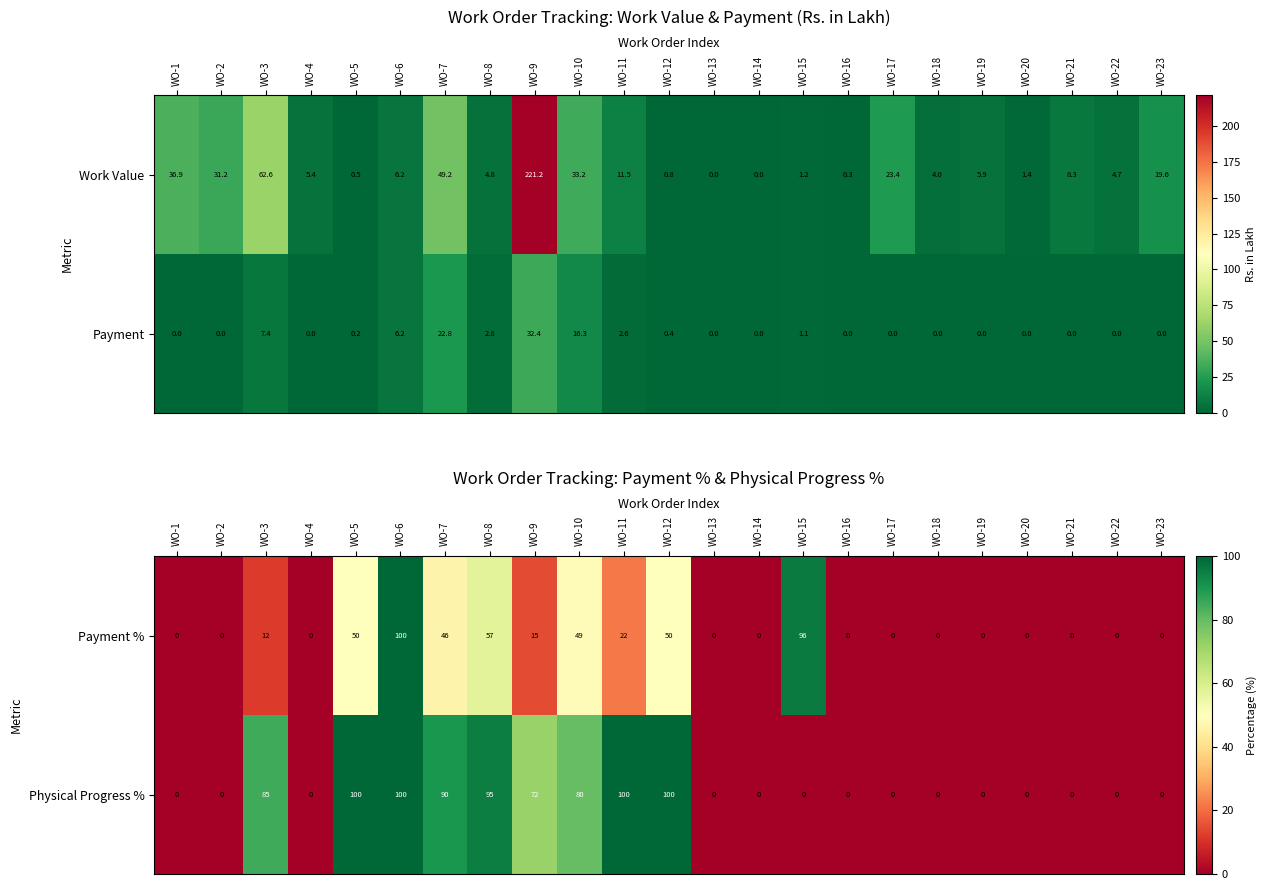

What is the average value of the Physical Progress % series?

36